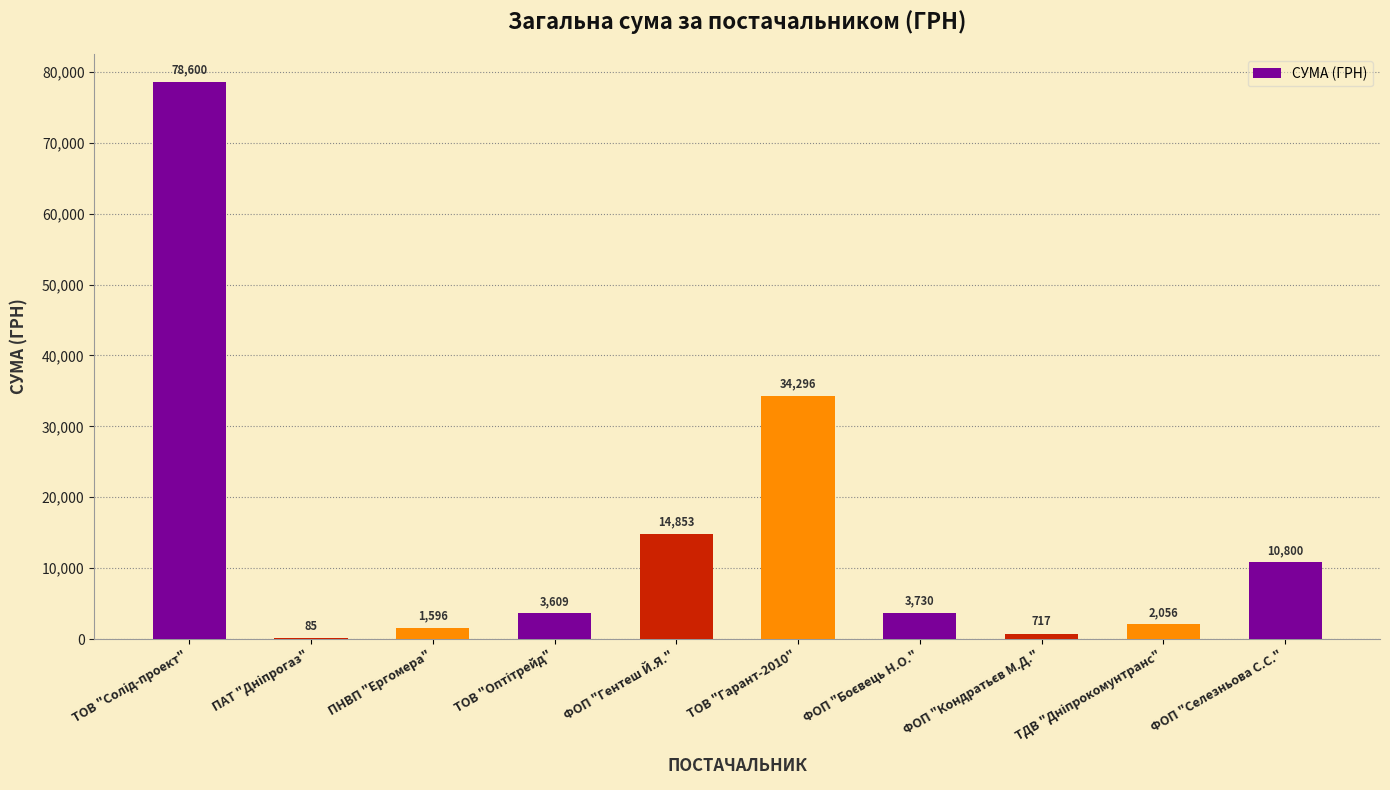

What value does the data have at ФОП "Гентеш Й.Я."?

14853.0